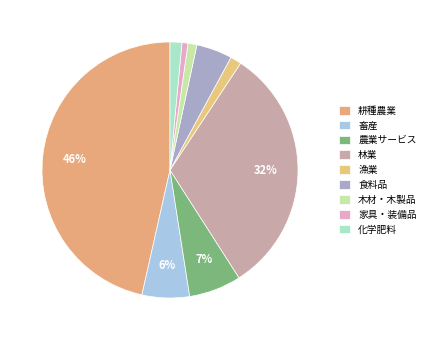

What percentage do 農業サービス and 木材・木製品 together represent?

7.7%